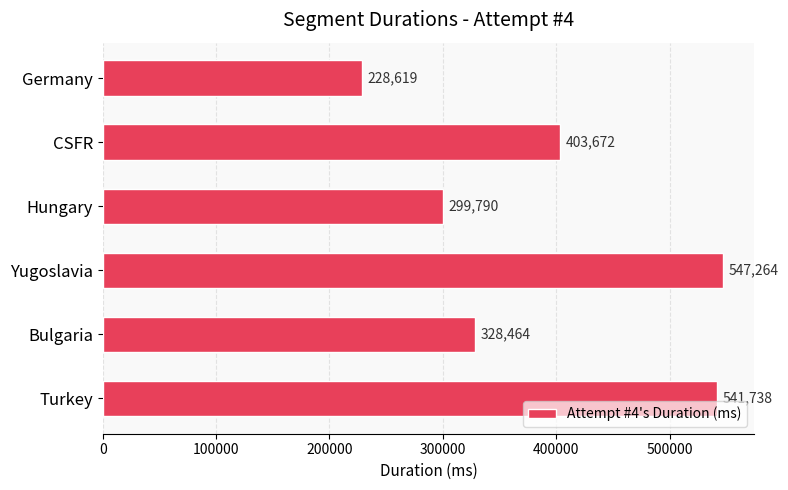

List the labels in order of value, largest first.

Yugoslavia, Turkey, CSFR, Bulgaria, Hungary, Germany